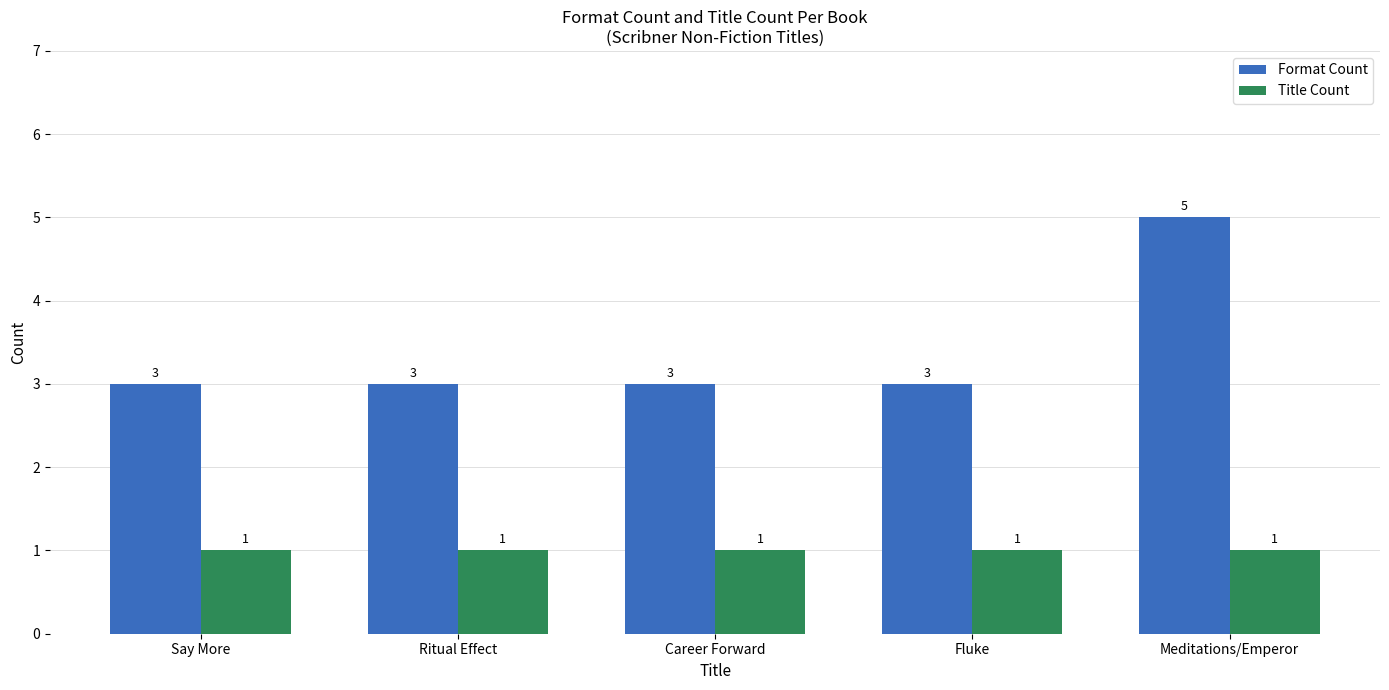

What is the approximate value of Format Count at Meditations/Emperor?

5